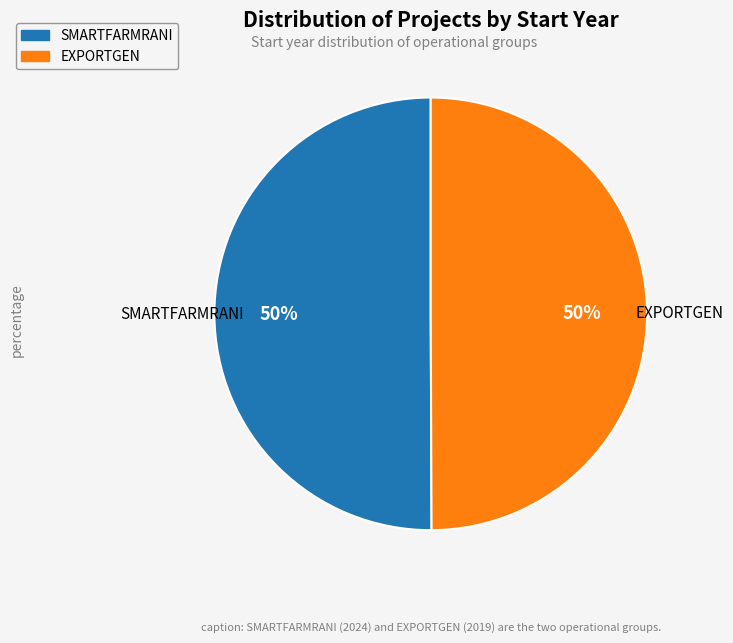

Is it true that SMARTFARMRANI is 50% of the pie?

True